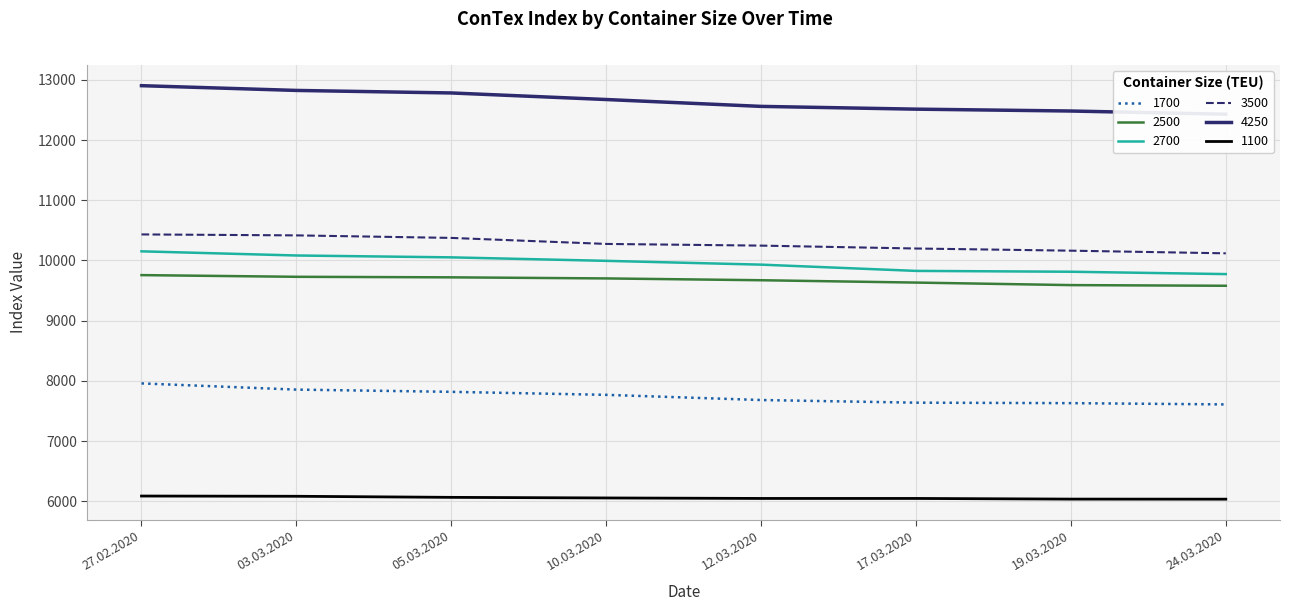

What are all the series names shown in the legend?

1700, 2500, 2700, 3500, 4250, 1100